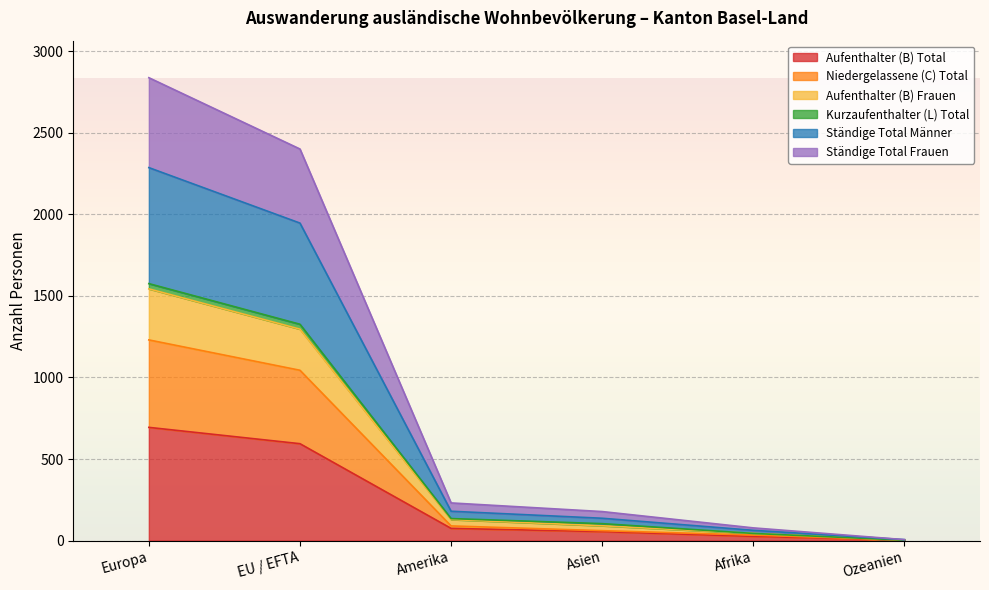

True or false: Aufenthalter (B) Total and Ständige Total Männer intersect in this chart.

False